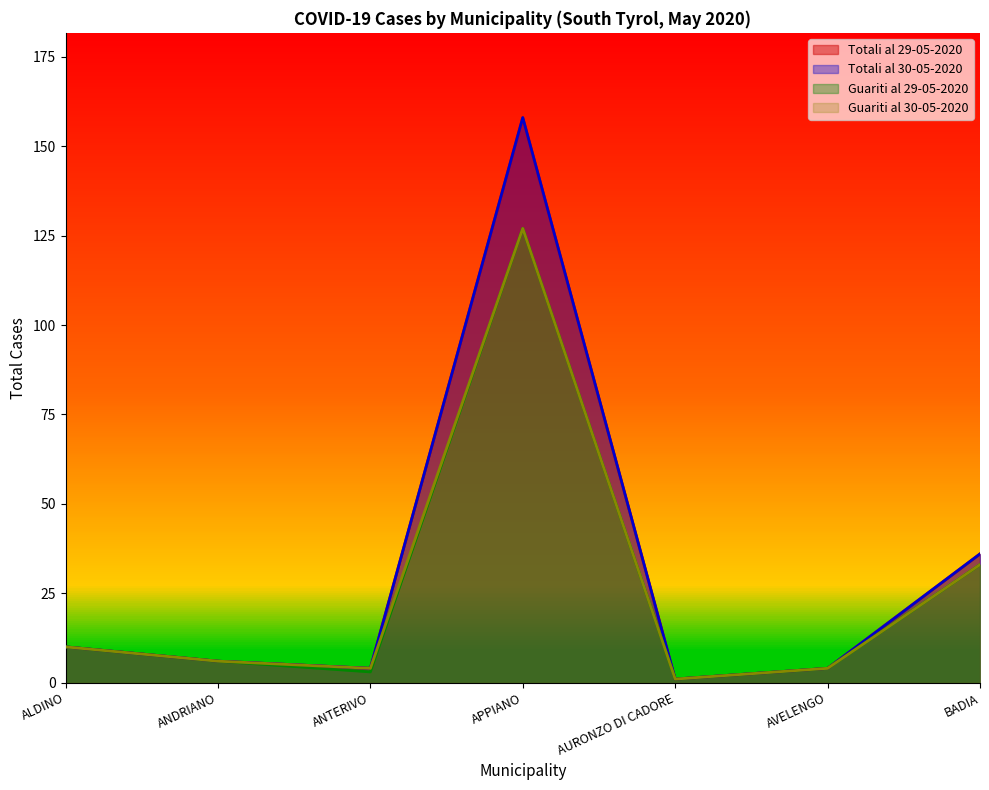

At how many categories does at least one series exceed 18?

2